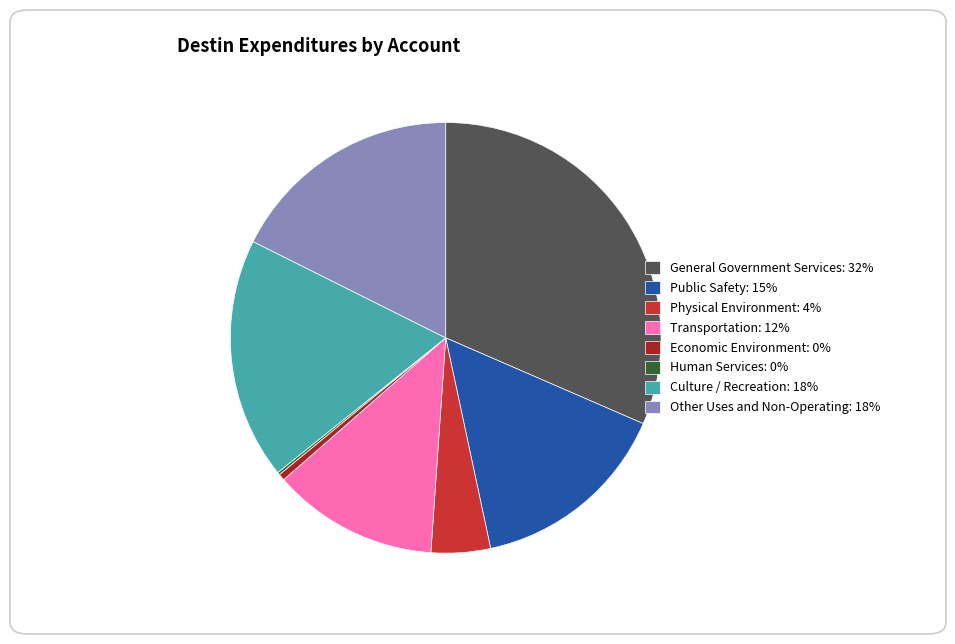

Is there any slice that represents more than half of the pie?

No